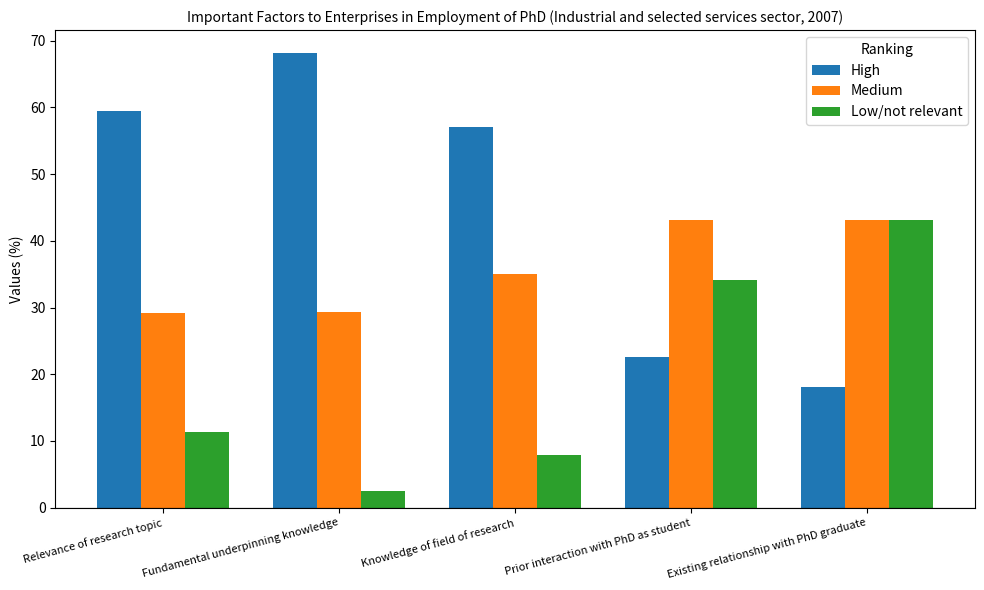

What is the smallest value displayed?

2.5